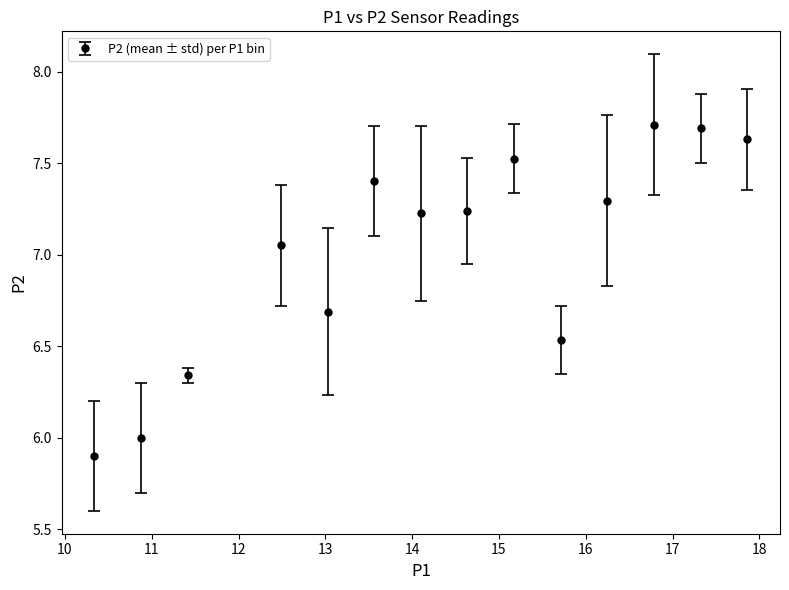

What is the difference between the maximum and minimum values?

1.8